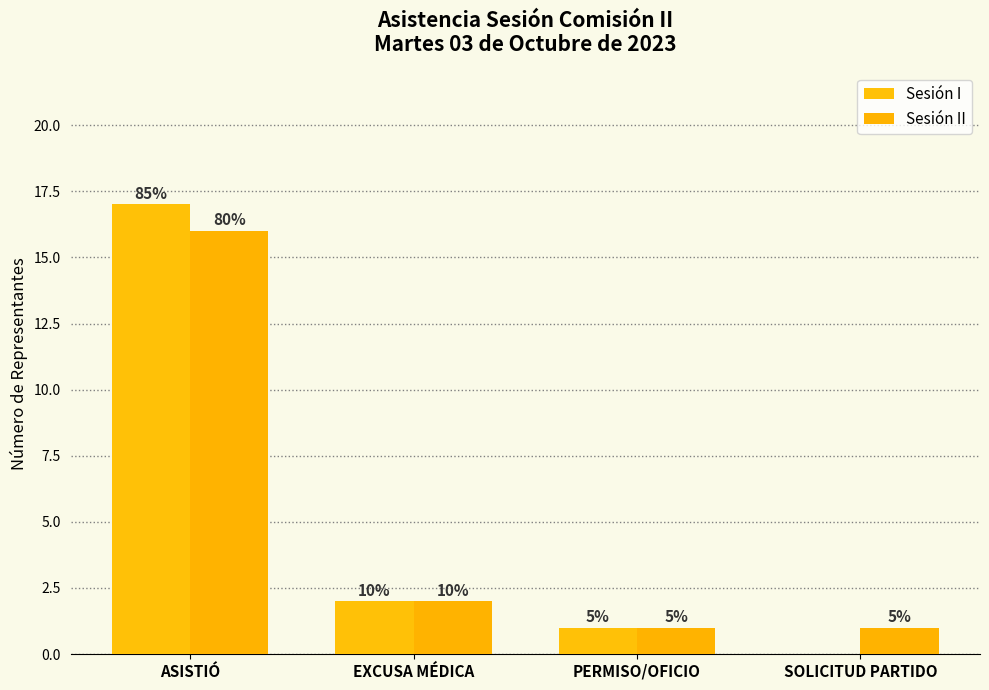

What is the difference between the maximum and minimum values in the Sesión II series?

15